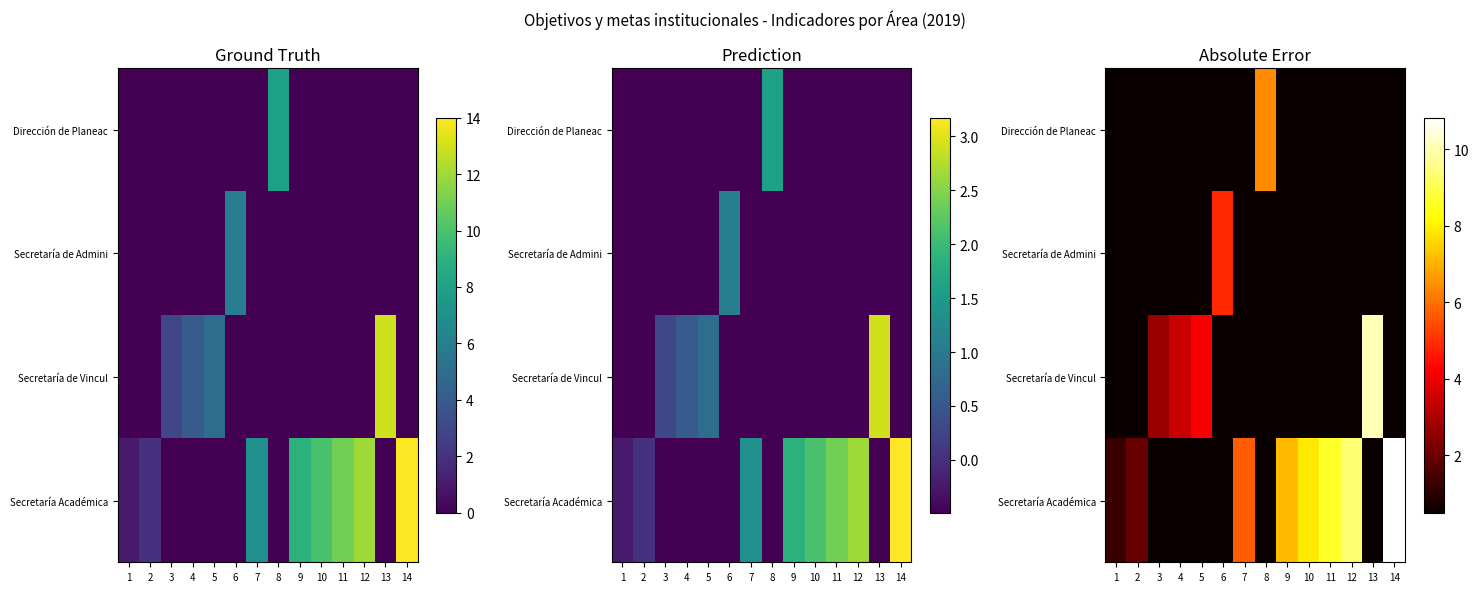

How many Secretaría de Admini values are between 0 and 1?

13